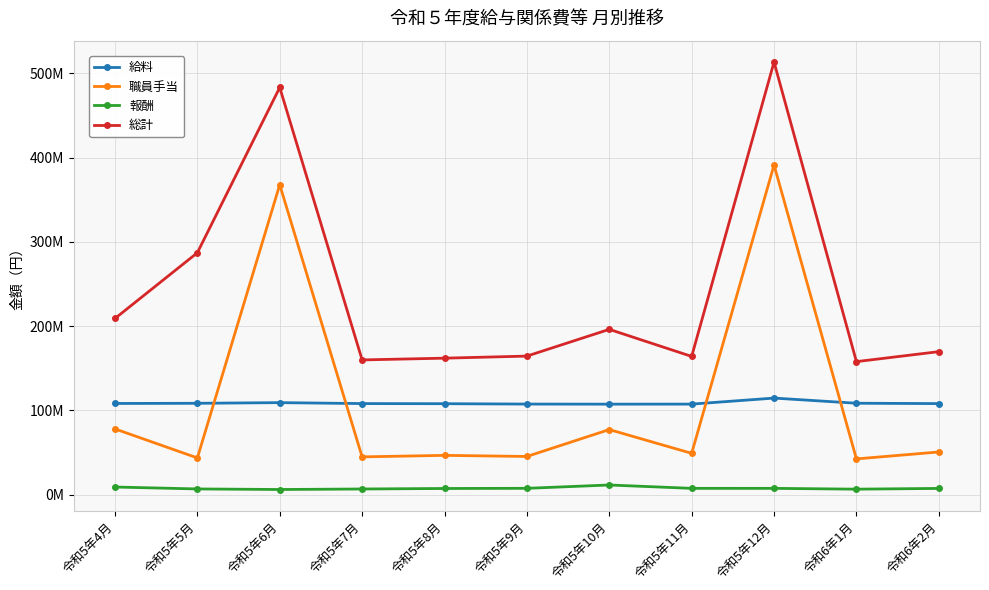

At which category does 報酬 reach its first local valley?

令和5年6月